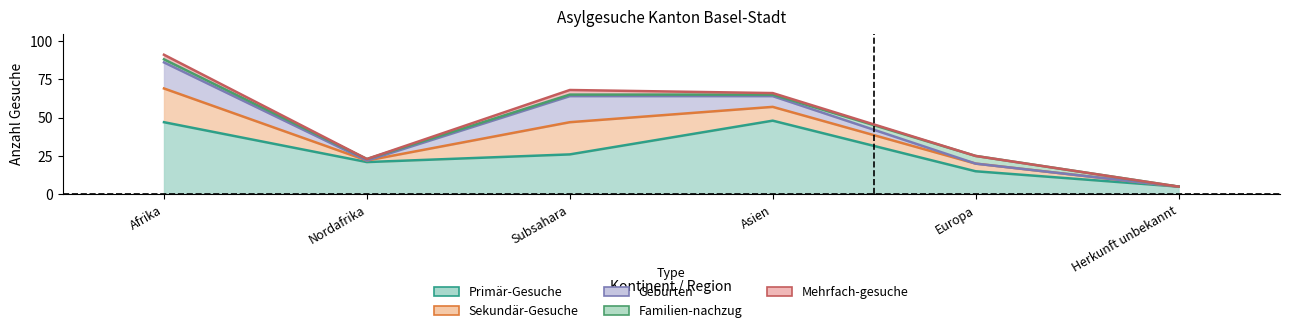

What is the difference between the maximum and minimum values in the Geburten series?

17